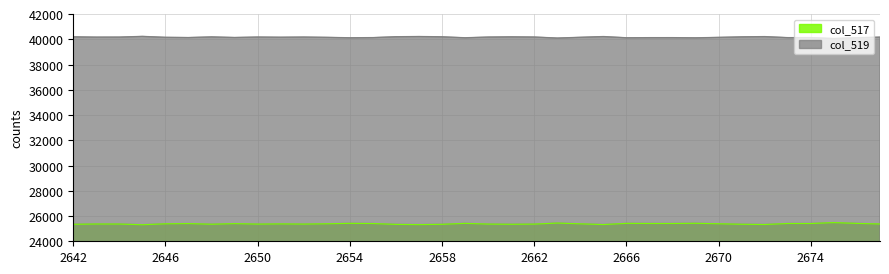

In col_519, how many points are lower than both neighbors (excluding endpoints)?

11